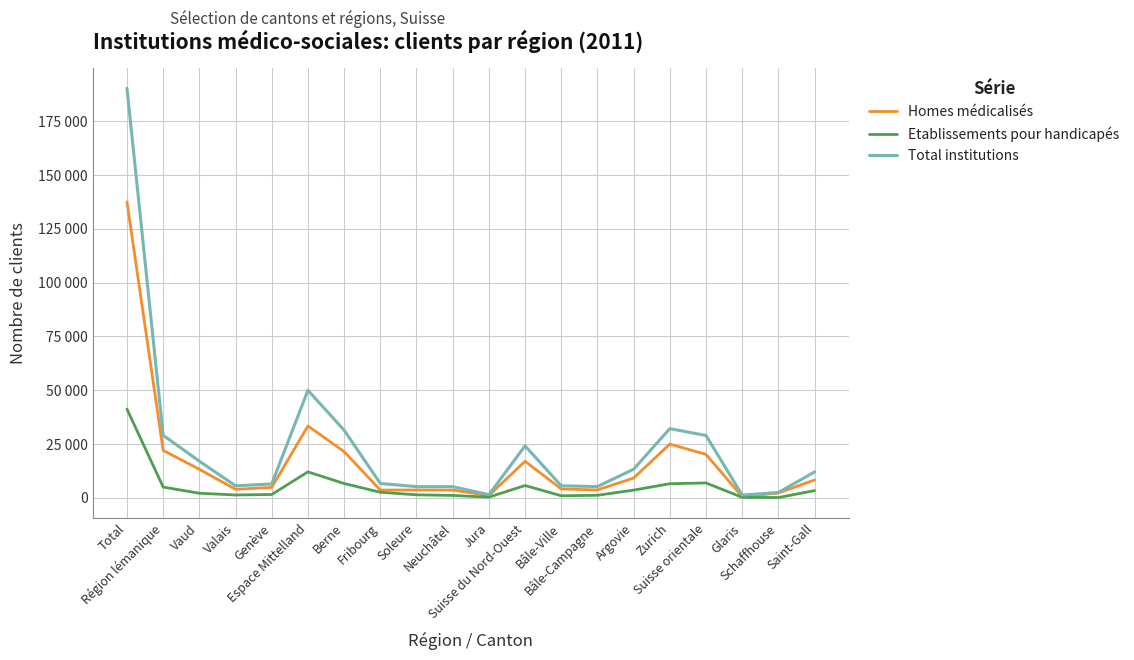

Is the value of Etablissements pour handicapés at Neuchâtel greater than the value of Homes médicalisés at Genève?

No